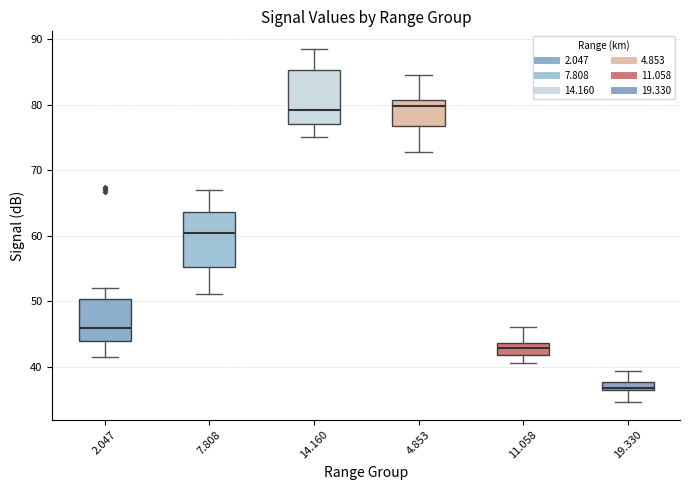

Which box has the lowest median line?

19.330